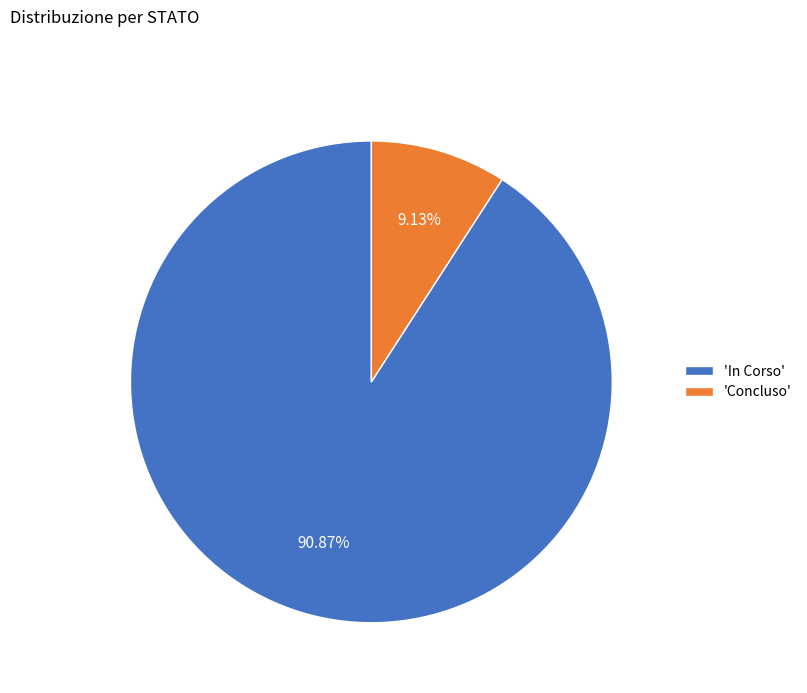

Rank the categories by value from lowest to highest.

'Concluso', 'In Corso'